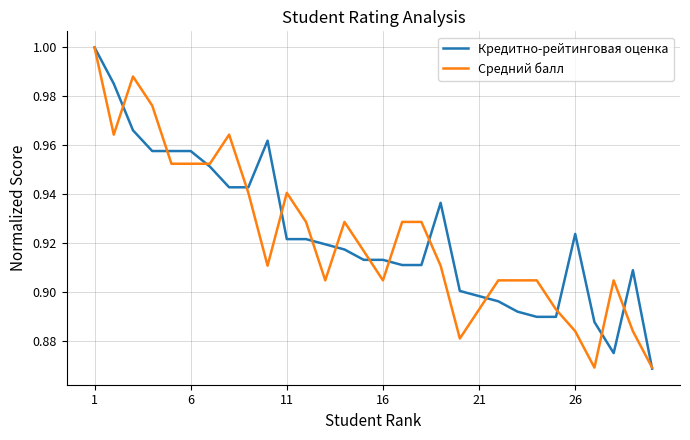

How many interior local peaks does the Кредитно-рейтинговая оценка series have?

4